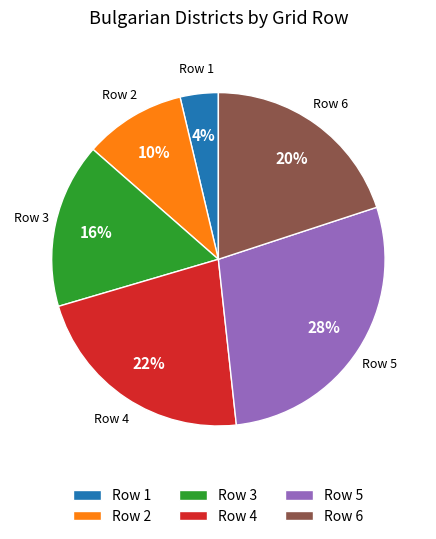

Is the sum of Row 6 and Row 3 greater than half?

No